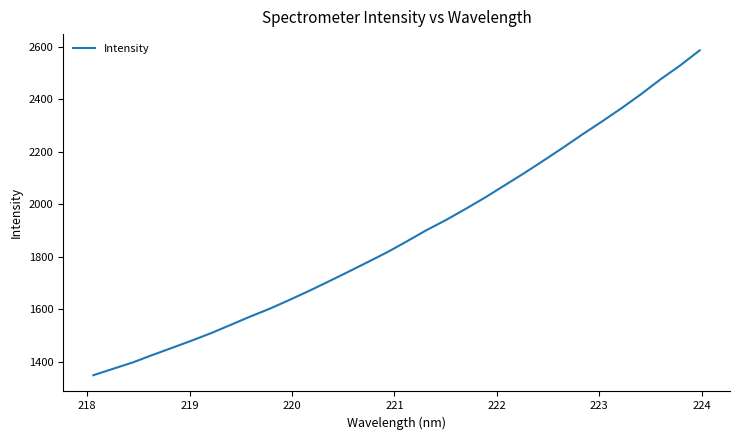

What is the difference between the maximum and minimum values?

1238.6